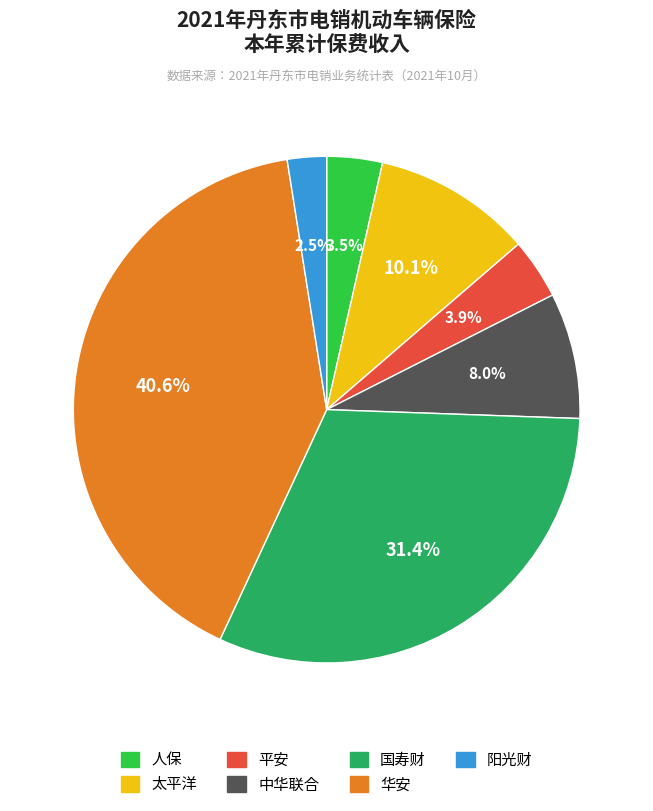

Count the number of slices in the pie.

7